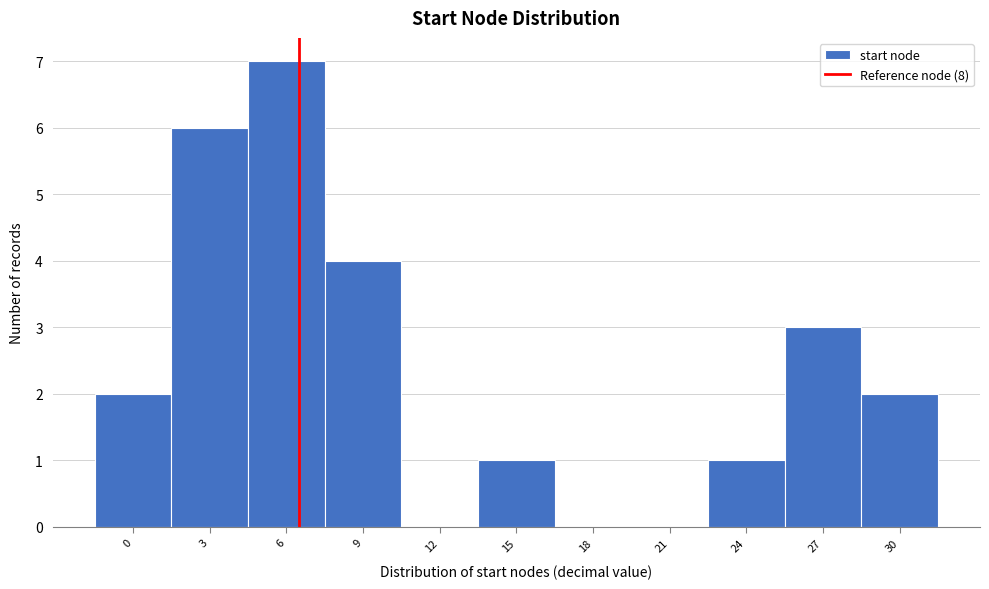

Reading right to left, extract all data points from this chart.

30=2	27=3	24=1	21=0	18=0	15=1	12=0	9=4	6=7	3=6	0=2